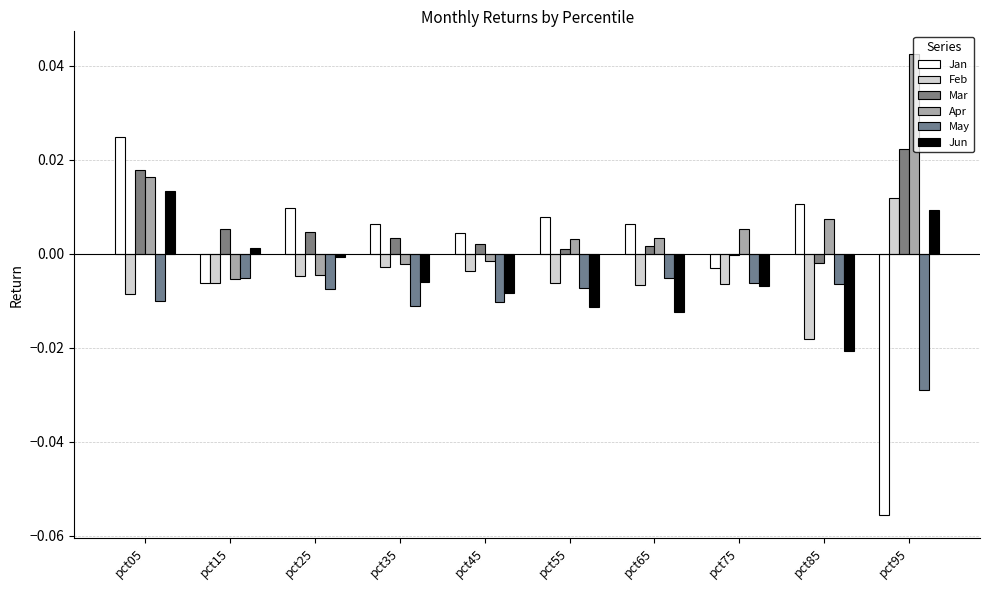

Where does the Mar series first go above 0?

pct05